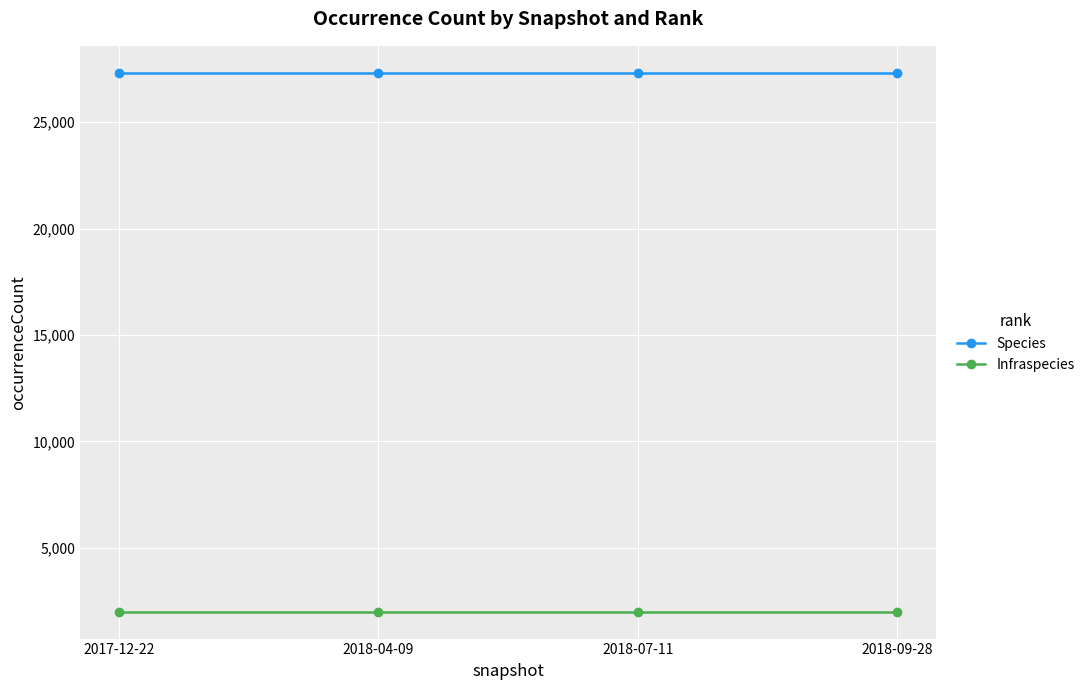

Reading left to right, transcribe all the data shown in this chart.

Species: 2017-12-22=27324	2018-04-09=27324	2018-07-11=27324	2018-09-28=27324
Infraspecies: 2017-12-22=2001	2018-04-09=2001	2018-07-11=2001	2018-09-28=2001